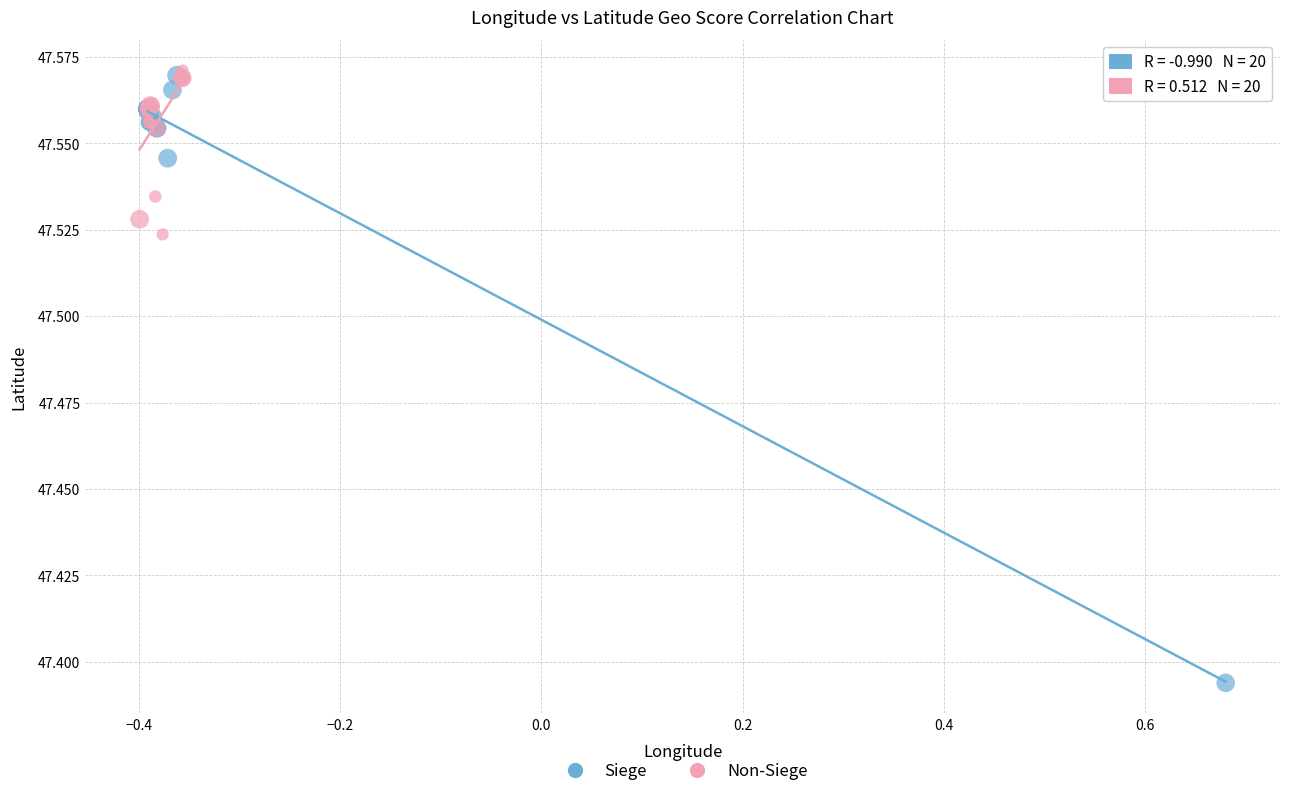

Which series contains the lowest Y value?

Siege